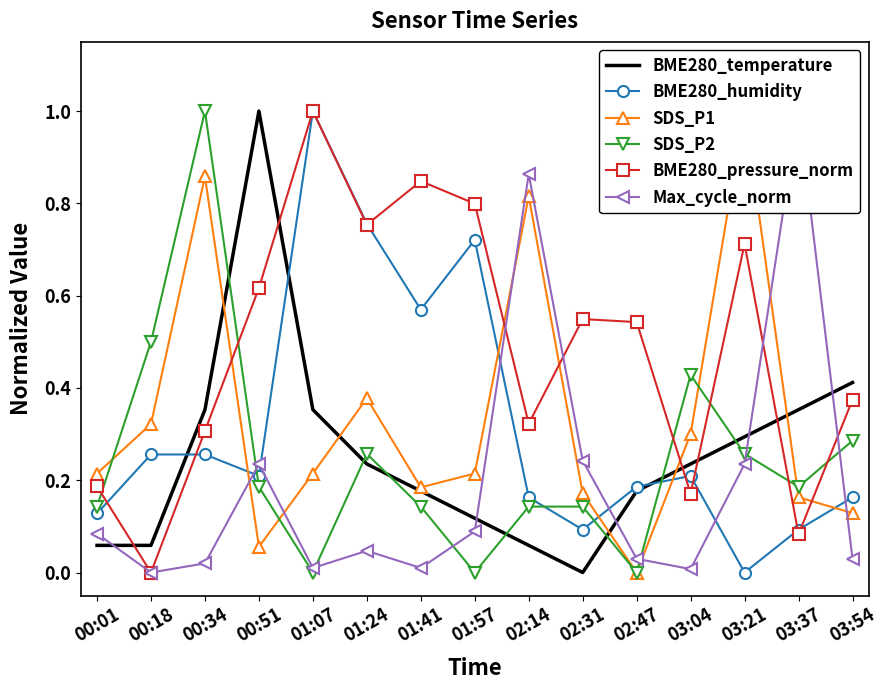

True or false: BME280_humidity and SDS_P2 intersect in this chart.

True